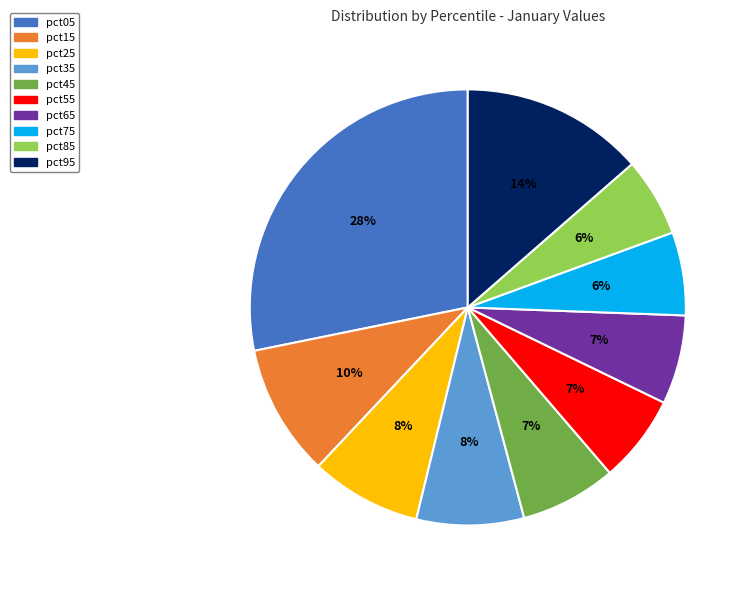

True or false: pct35 accounts for 8% of the total.

True